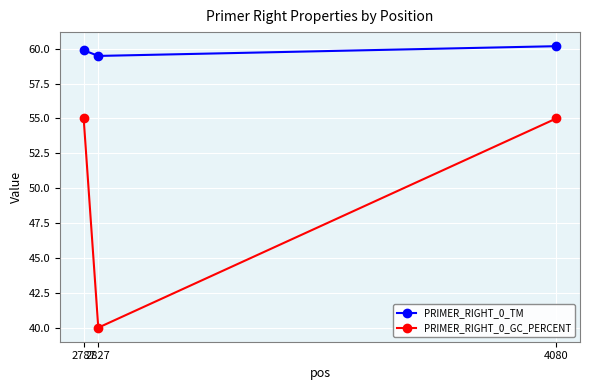

List the series in order of their peak value, highest first.

PRIMER_RIGHT_0_TM, PRIMER_RIGHT_0_GC_PERCENT